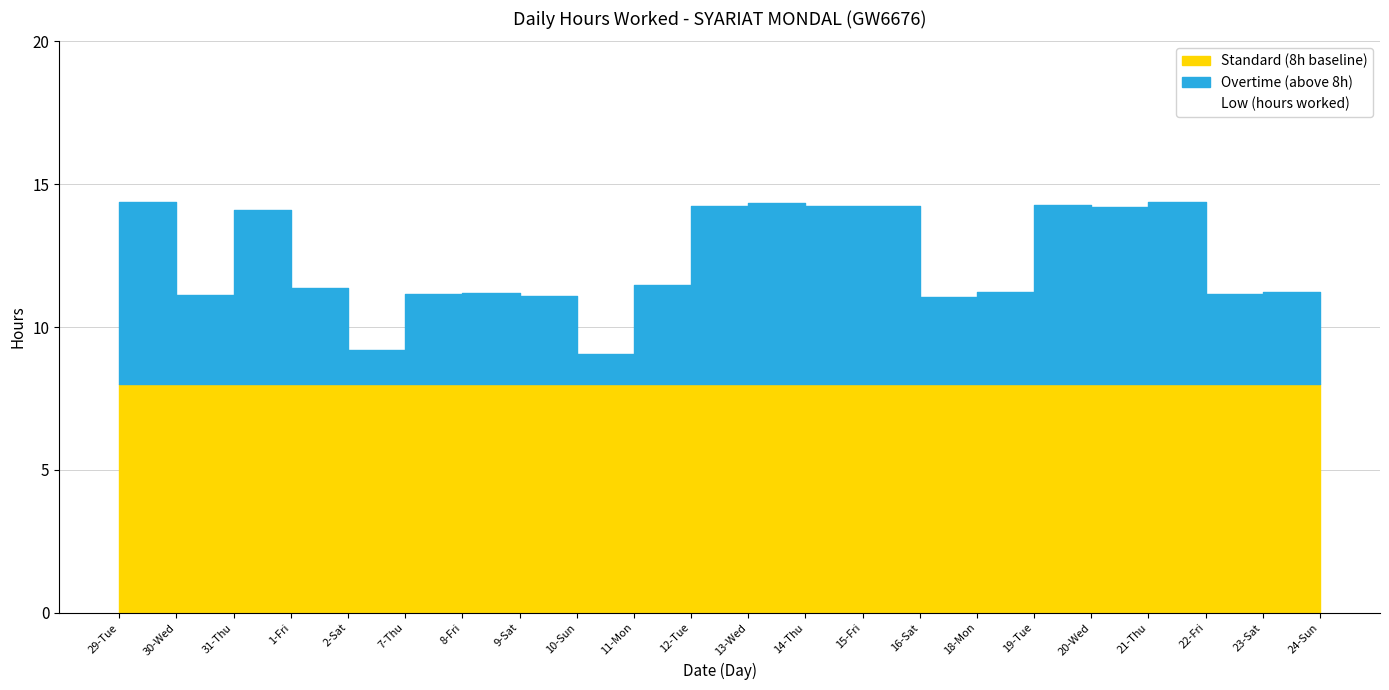

At which category is the sum across all series the highest?

21-Thu